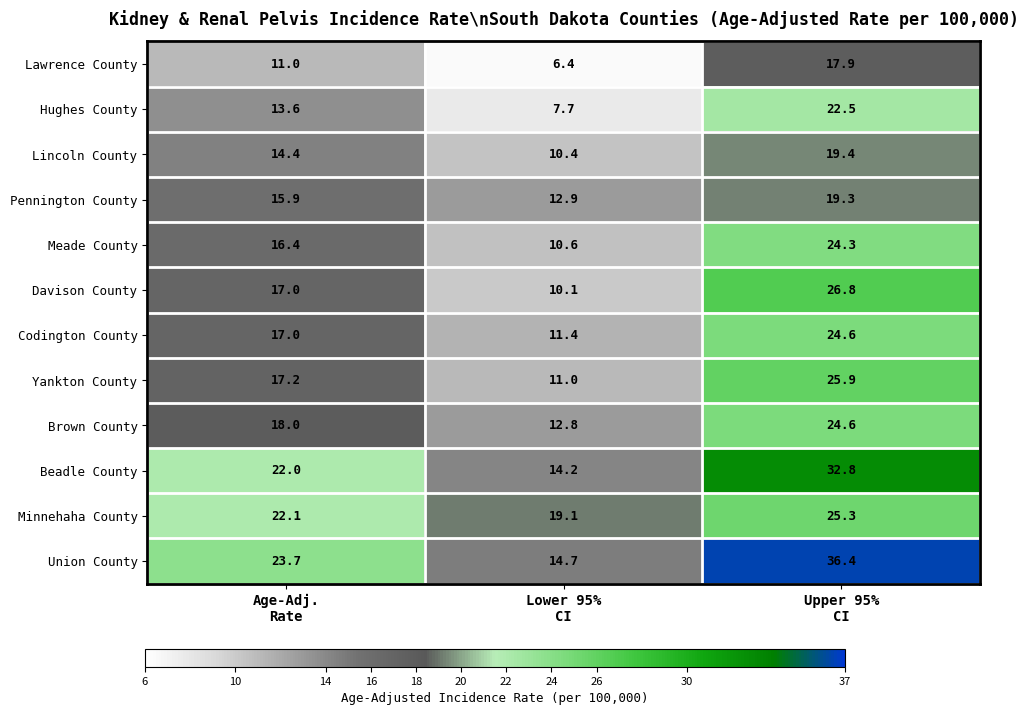

Which series has the largest range (max minus min)?

Union County